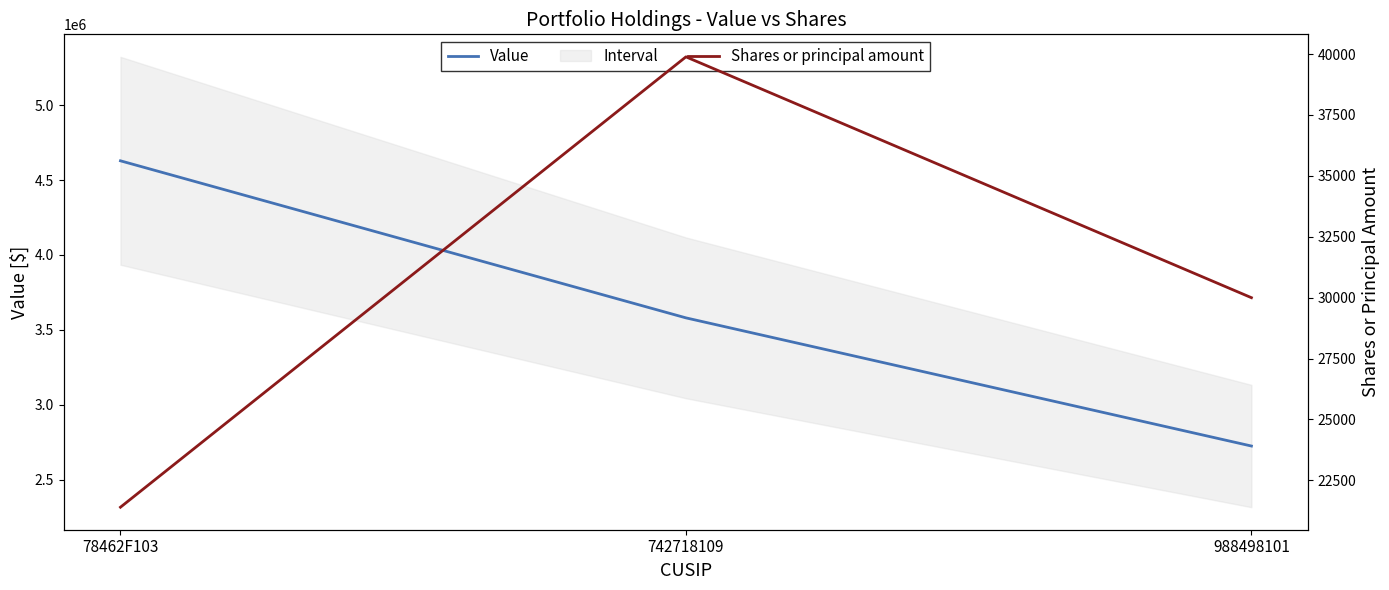

What is the label of the 2nd point from the left?

742718109